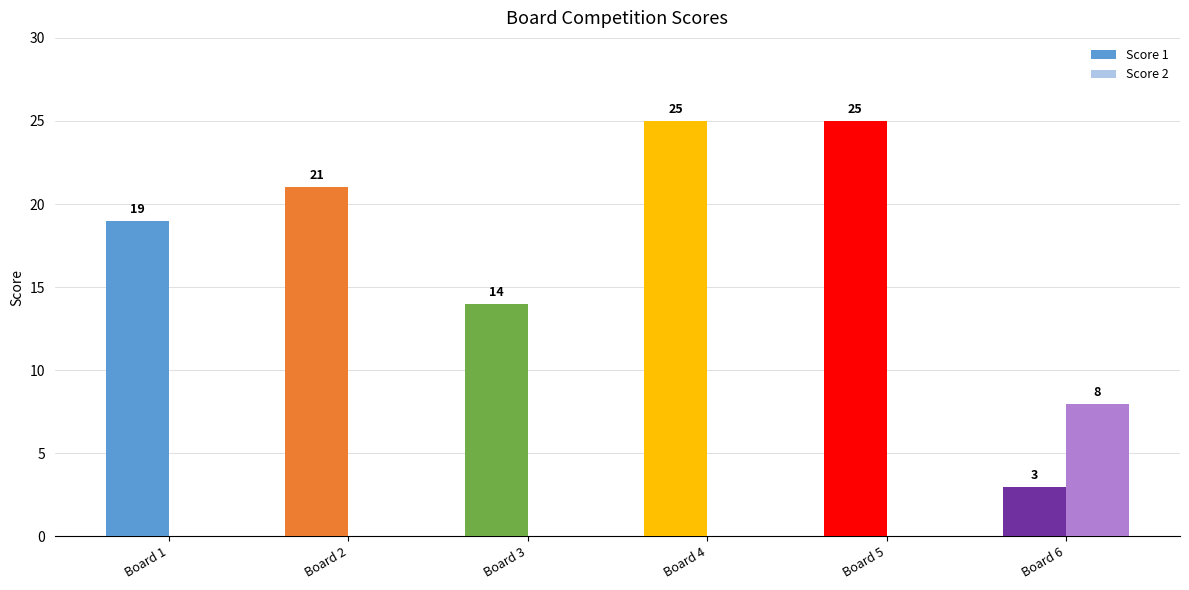

Between Board 1 and Board 2, which series saw the biggest shift?

Score 1